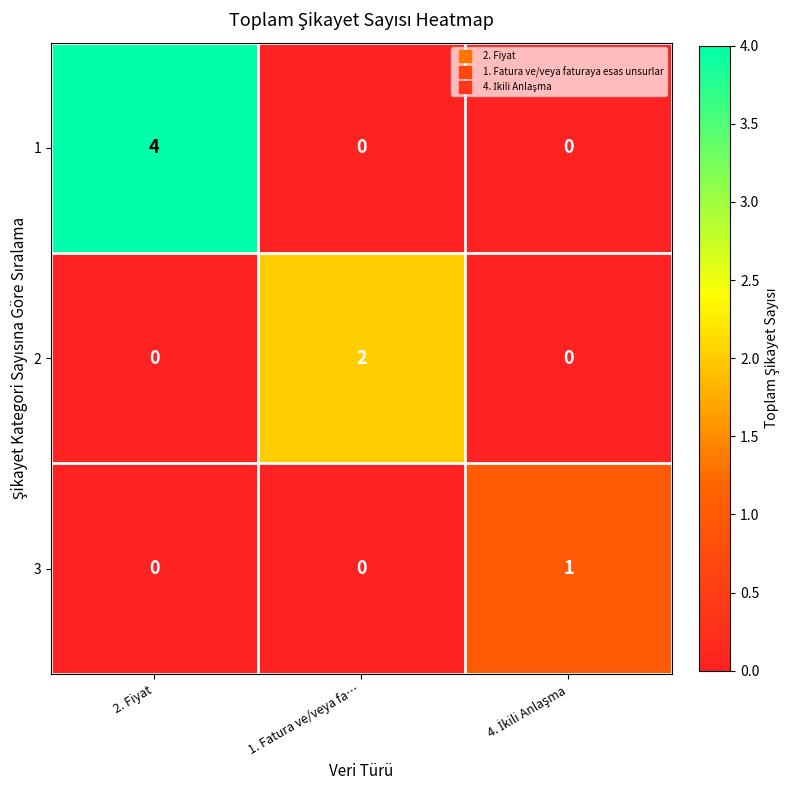

Which series has the largest range (max minus min)?

1